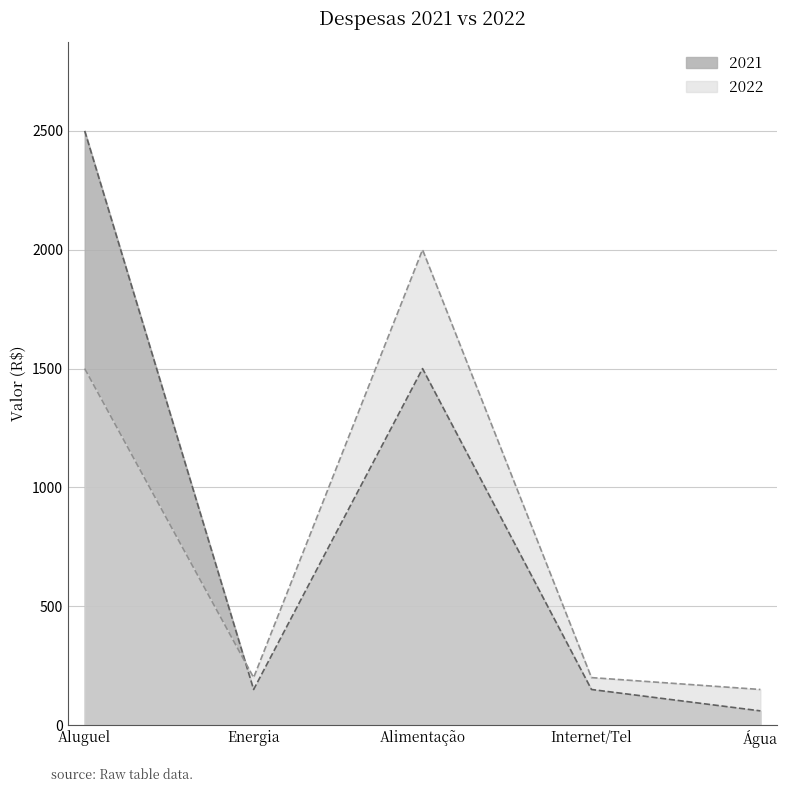

Where does the 2022 series first go above 200?

Aluguel